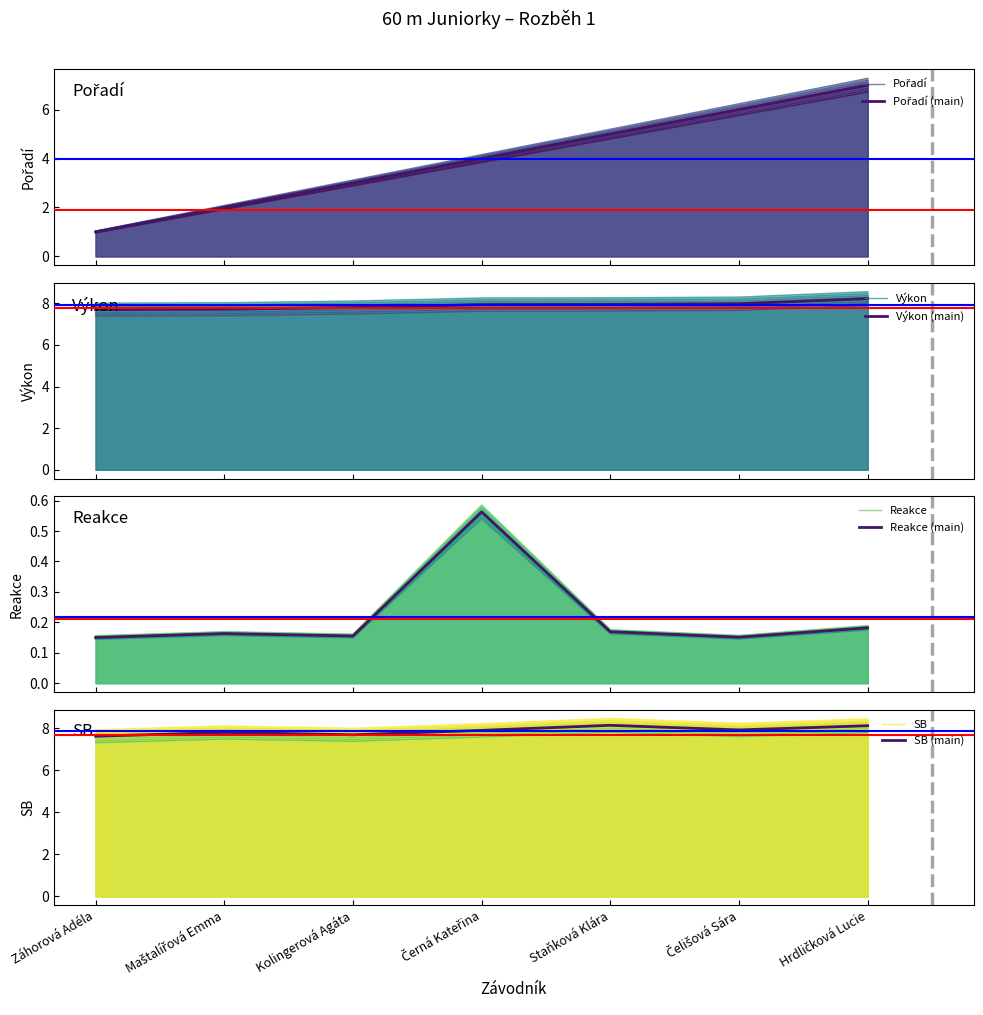

Reading right to left, list all the values displayed in this chart.

Pořadí: 6.7	5.8	4.8	3.8	2.9	1.9	1.0
Výkon: 7.9	7.7	7.6	7.6	7.5	7.4	7.4
Reakce: 0.2	0.1	0.2	0.5	0.2	0.2	0.1
SB: 8.0	7.8	8.0	7.8	7.6	7.7	7.5